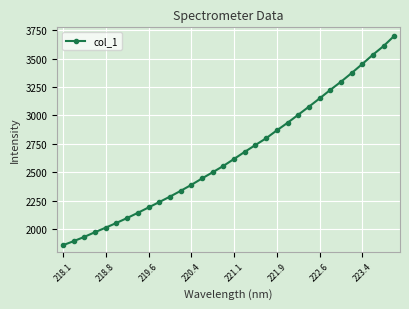

What is the difference between the second highest and second lowest values?

1717.9